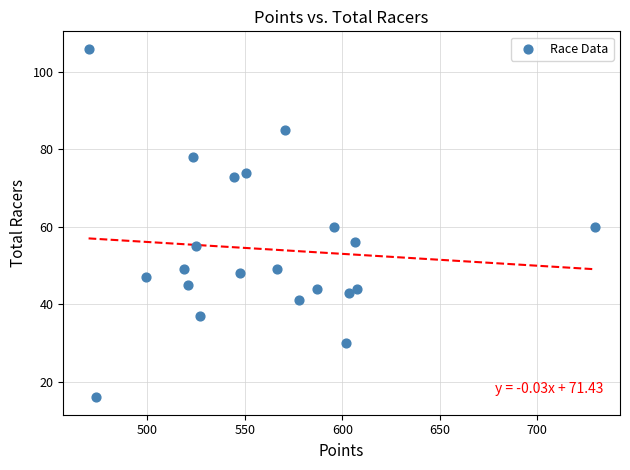

What is the range of Y values (max minus min)?

90